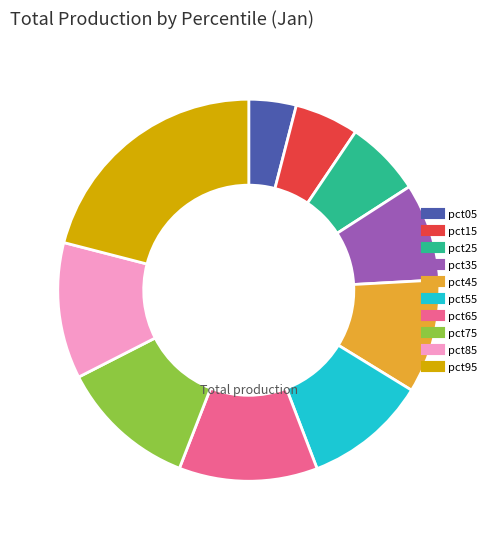

Is the sum of pct05 and pct15 greater than half?

No